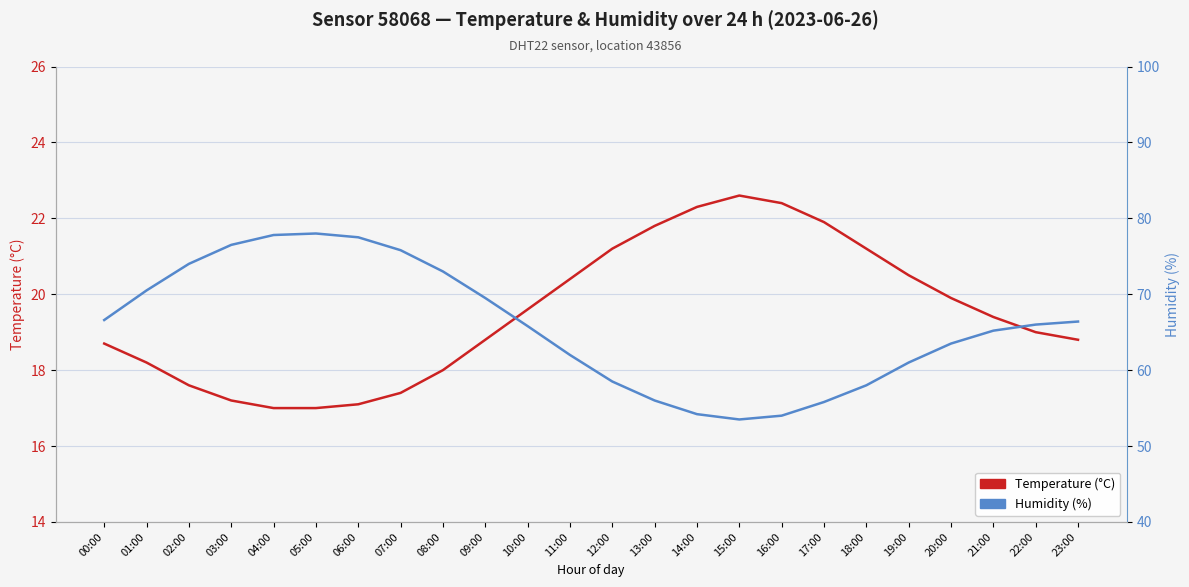

Where is Temperature (°C) nearest to the value 19?

22:00